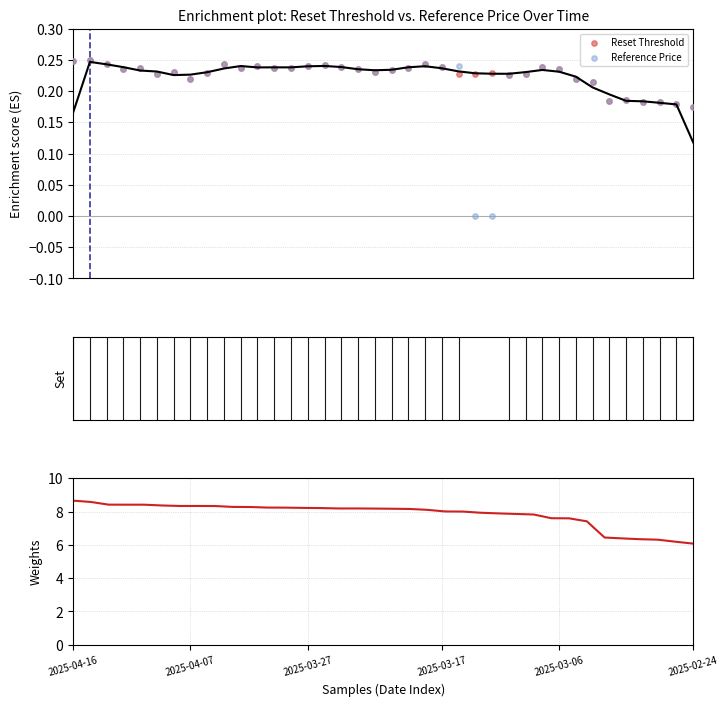

Which series contains the highest Y value?

Reset threshold